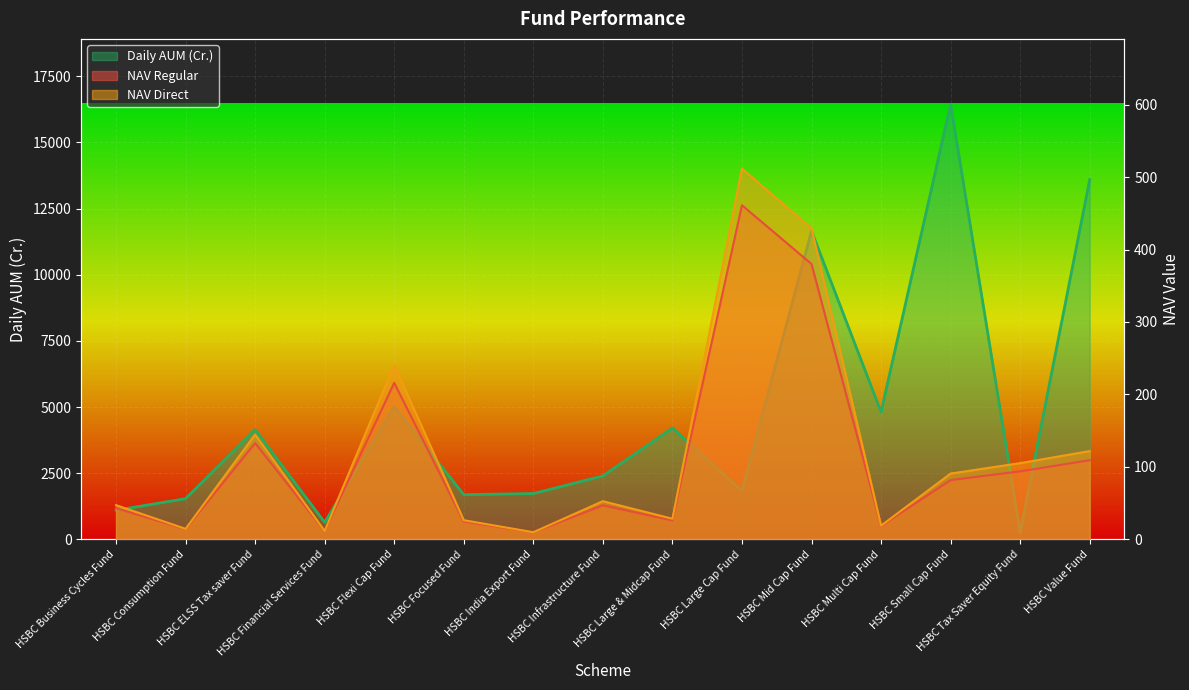

What is the average value of the NAV Regular series?

111.2